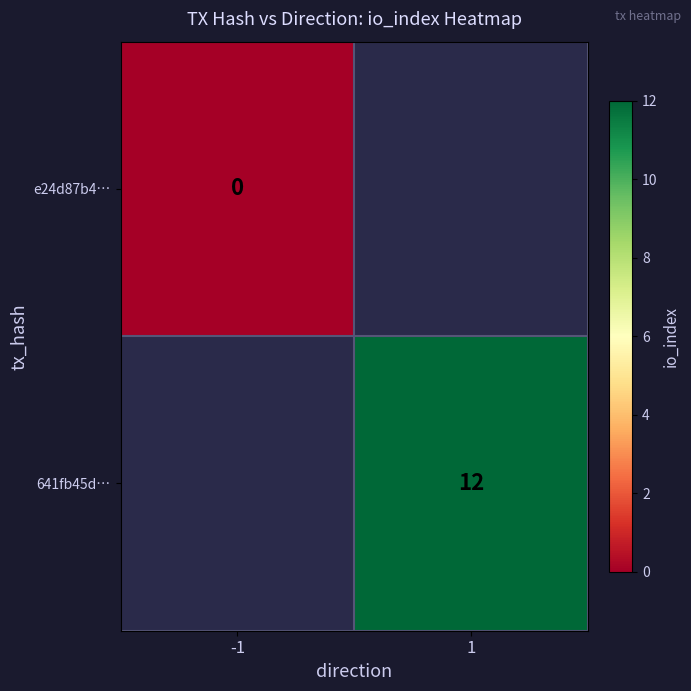

What is the greatest value displayed?

12.0